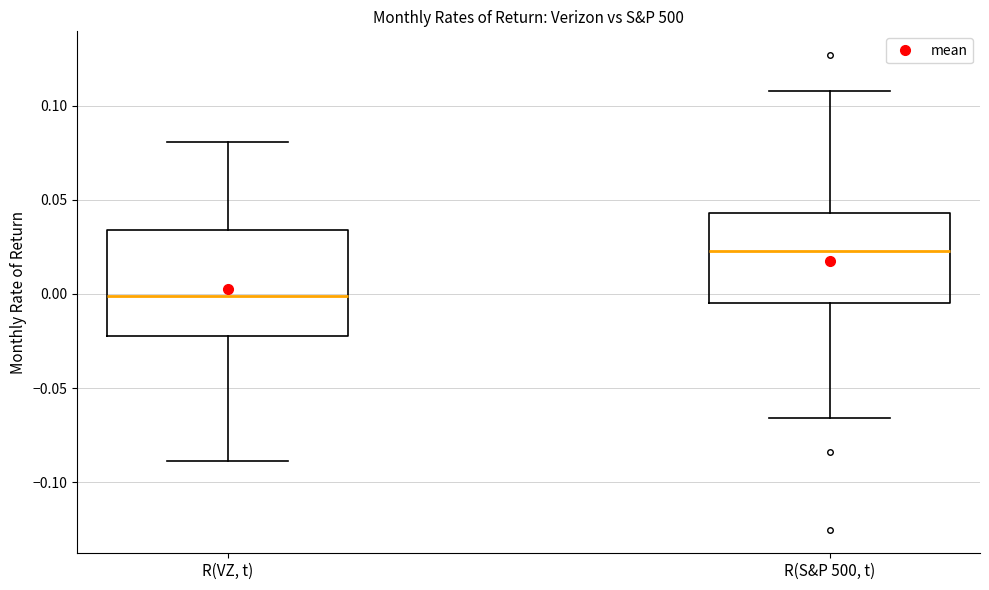

Comparing the boxes themselves (not the whiskers), which one is the tallest?

R(VZ, t)